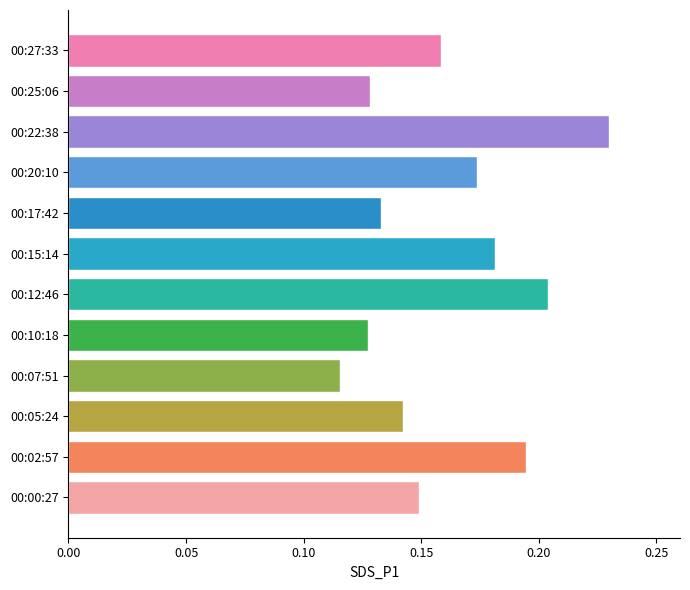

What is the sum of the values at 00:07:51 and 00:05:24?

0.3